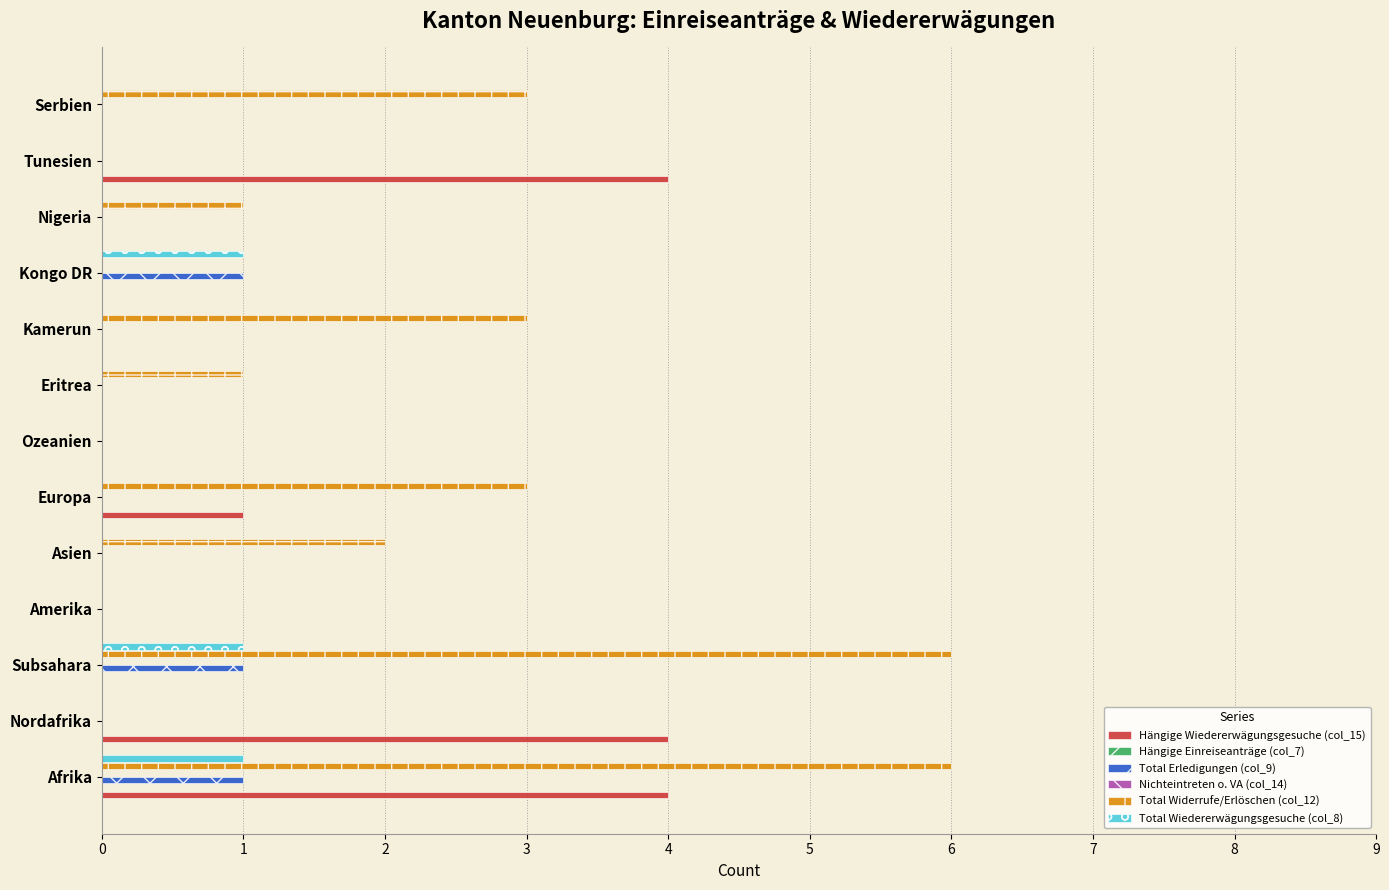

What are all the series names shown in the legend?

Hängige Wiedererwägungsgesuche (col_15), Hängige Einreiseanträge (col_7), Total Erledigungen (col_9), Nichteintreten o. VA (col_14), Total Widerrufe/Erlöschen (col_12), Total Wiedererwägungsgesuche (col_8)